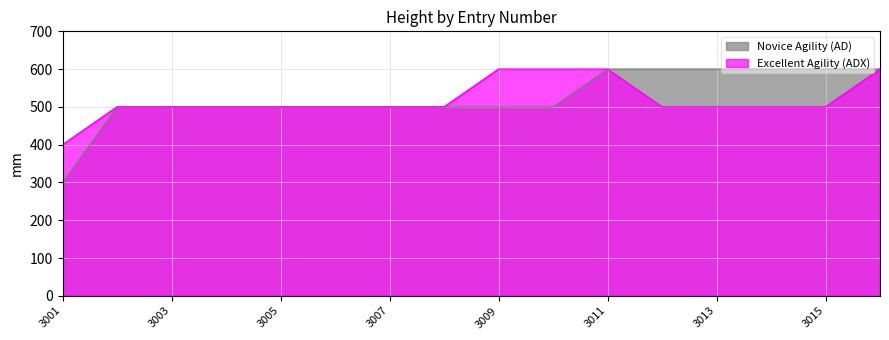

Where does the Novice Agility (AD) series first go above 500?

3011